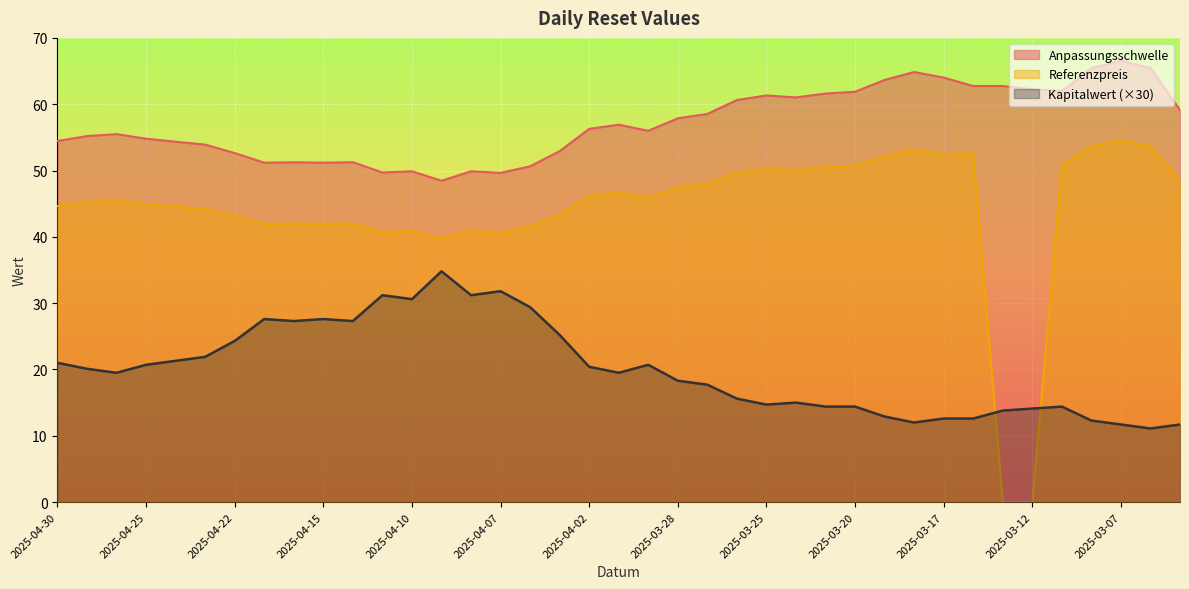

Between 2025-04-07 and 2025-03-17, which series saw the biggest shift?

Kapitalwert (×30)